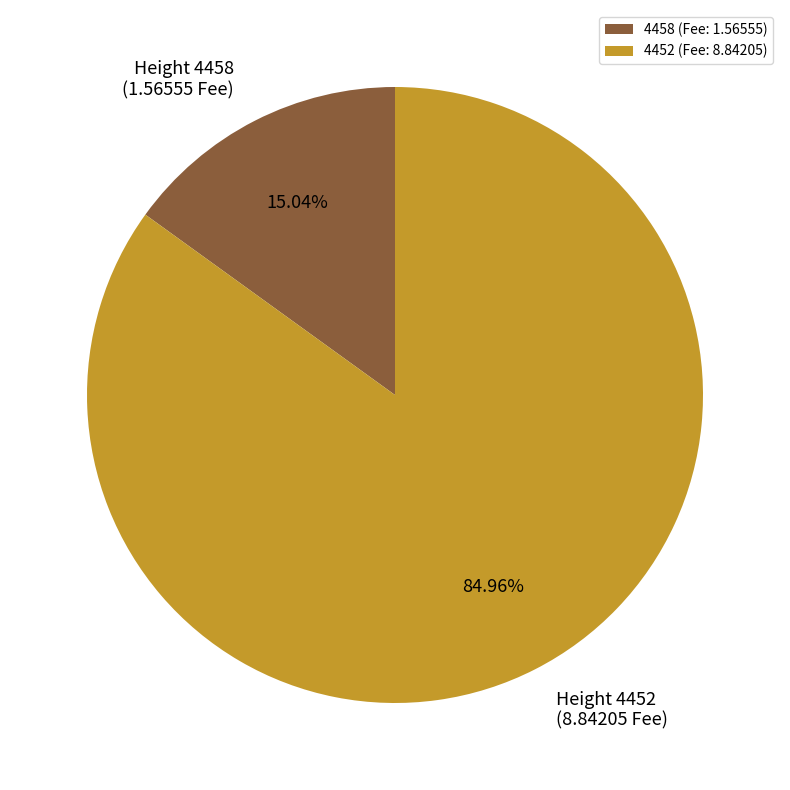

Combined, what portion of the pie is 4452 and 4458?

100.0%